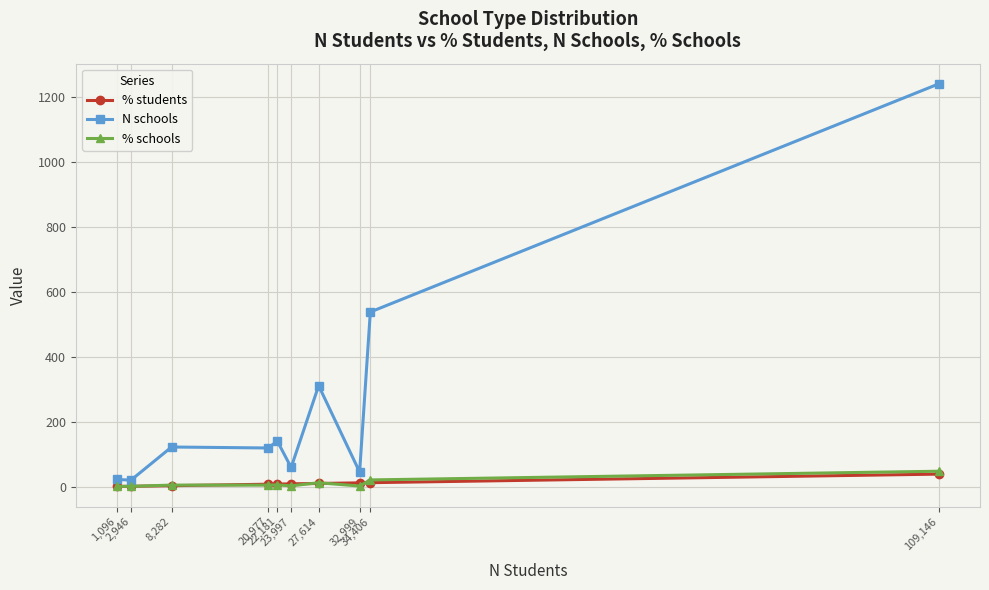

What are all the series names shown in the legend?

% students, N schools, % schools